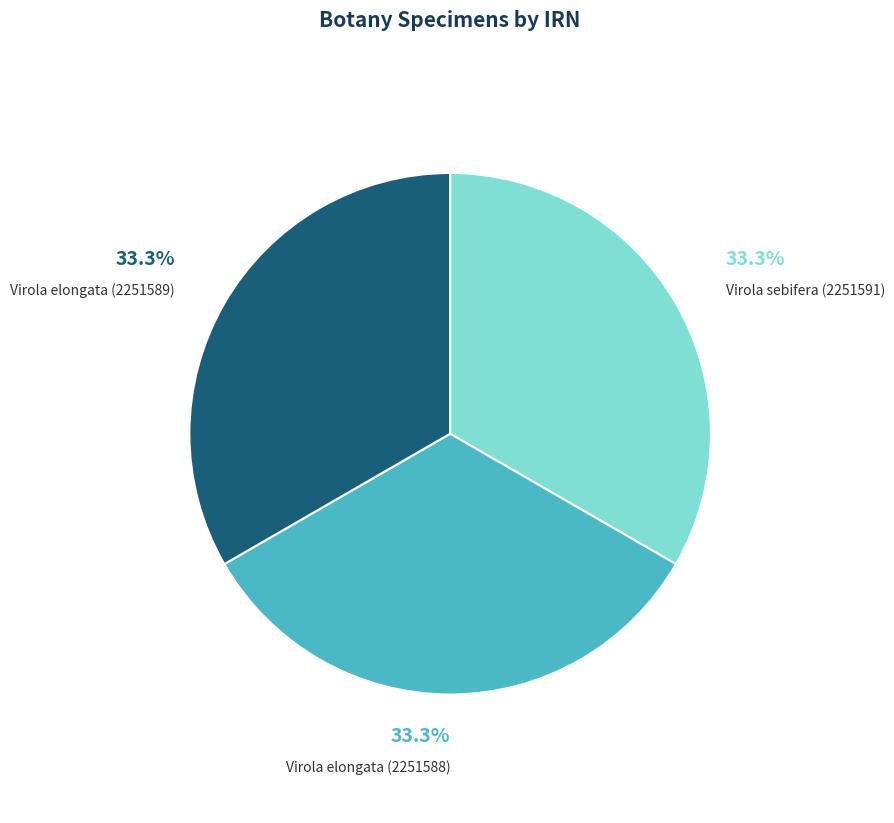

Approximately how many times larger is the value at Virola elongata (2251588) compared to Virola elongata (2251589)?

1.0